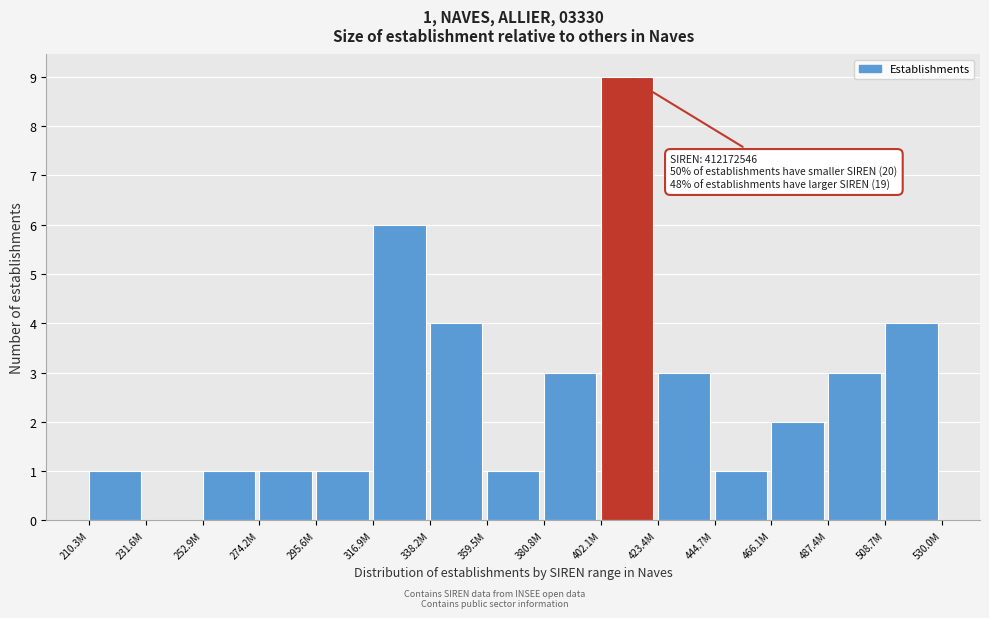

Reading left to right, transcribe all the data shown in this chart.

210.3M=1	231.6M=0	252.9M=1	274.2M=1	295.6M=1	316.9M=6	338.2M=4	359.5M=1	380.8M=3	402.1M=9	423.4M=3	444.7M=1	466.1M=2	487.4M=3	508.7M=4